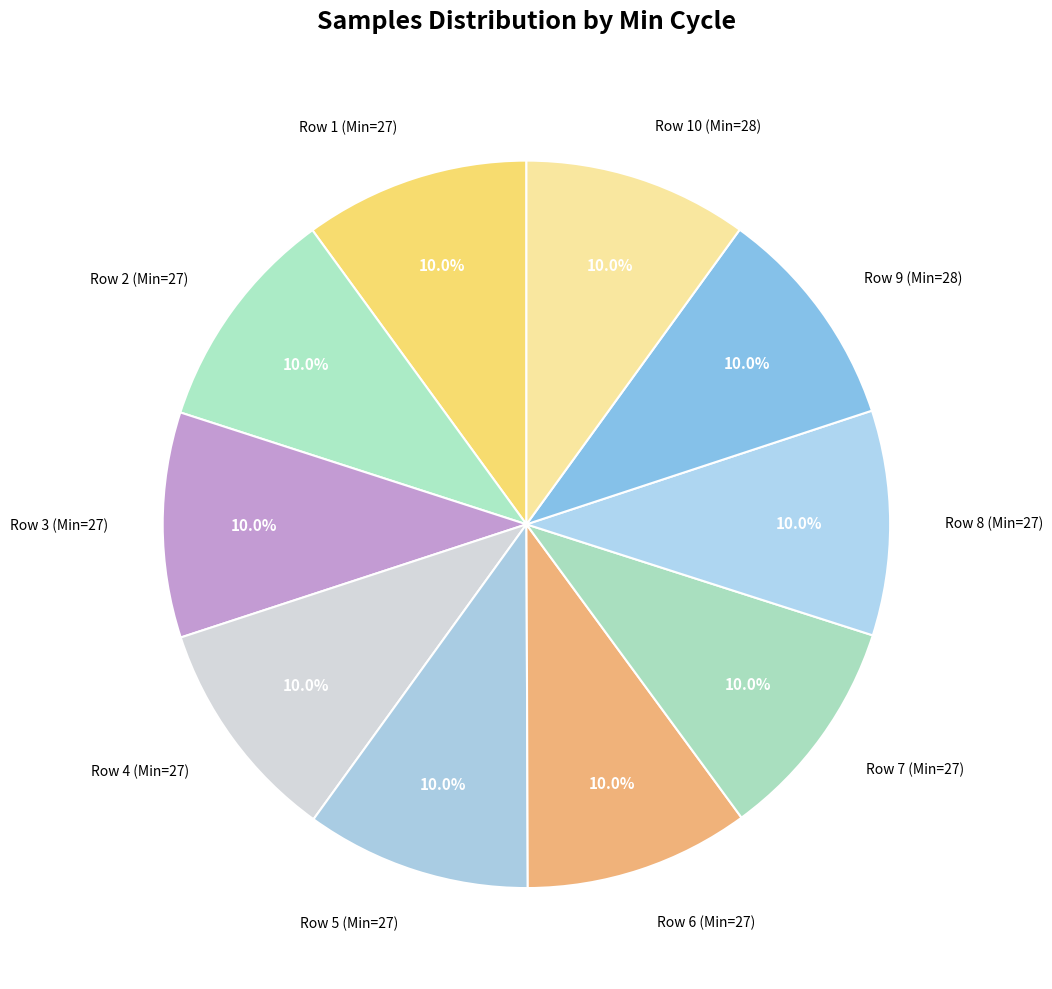

What percentage is NOT represented by Row 9 (Min=28)?

90.0%